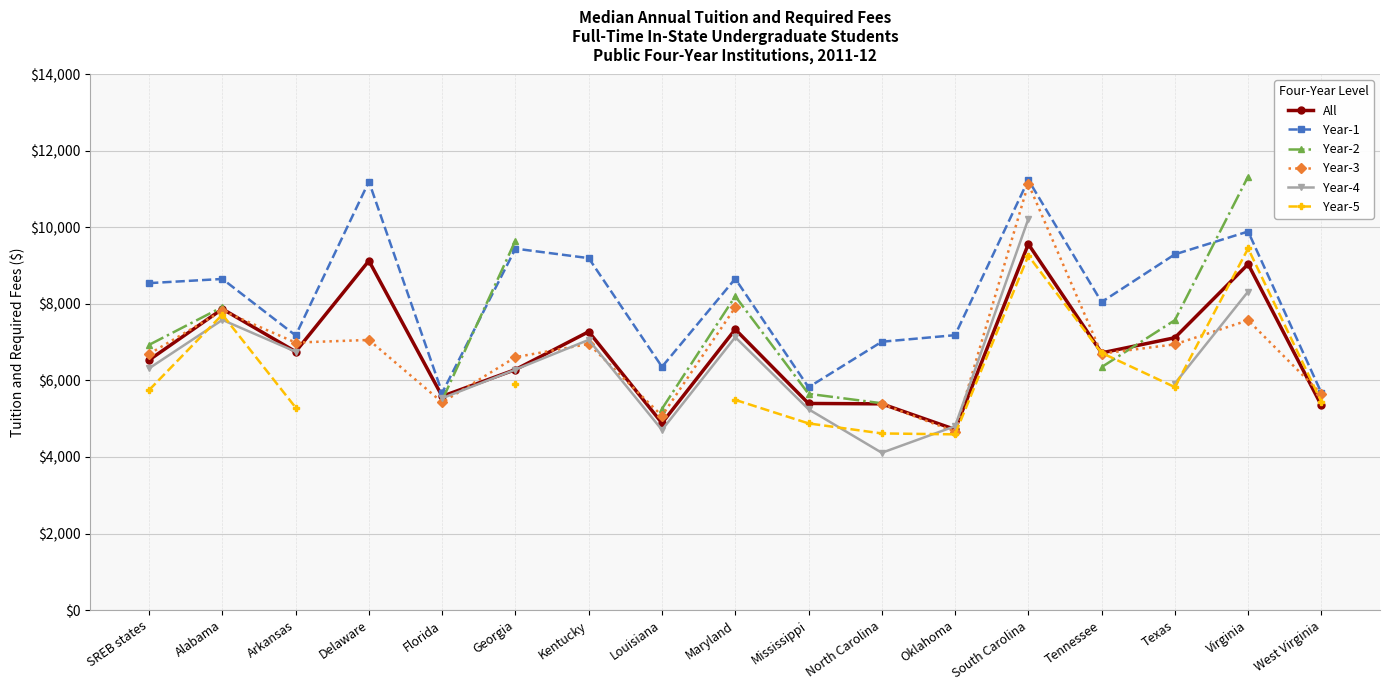

What is the difference between the Year-1 values at North Carolina and Mississippi?

1189